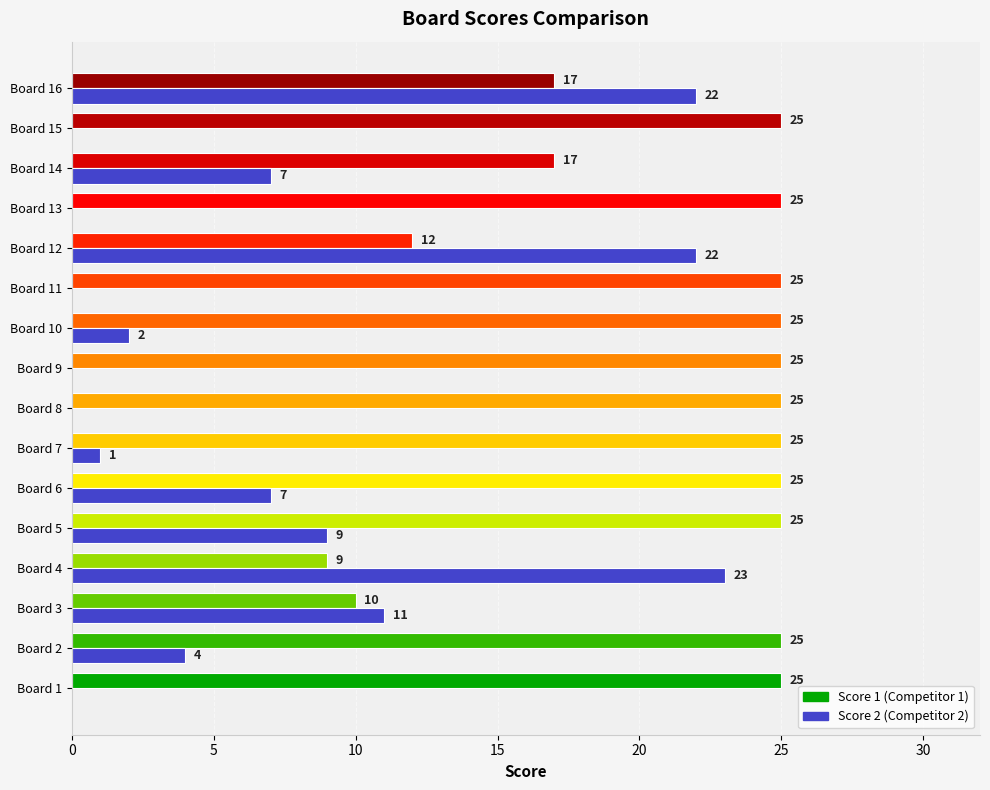

What is the greatest value displayed?

25